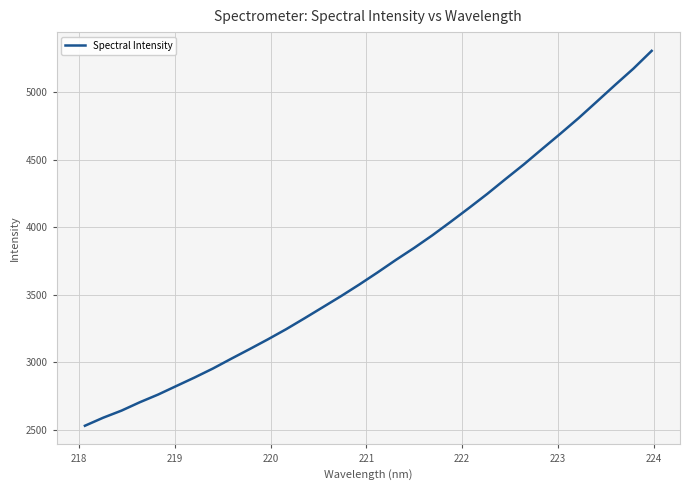

What is the smallest value displayed?

2529.2